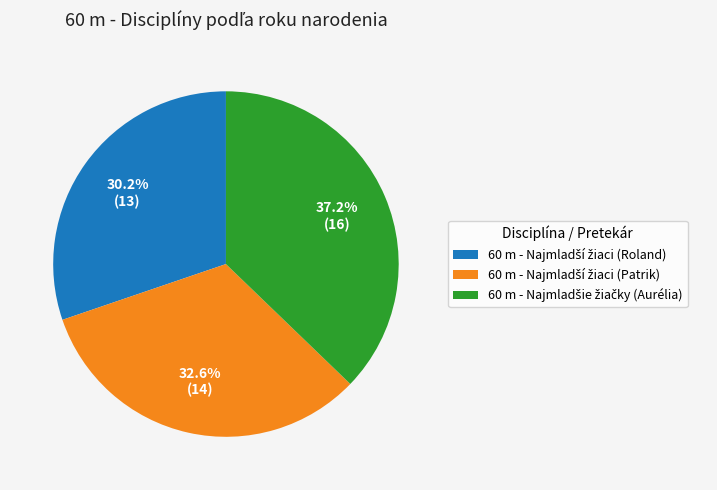

Is there any slice that represents more than half of the pie?

No